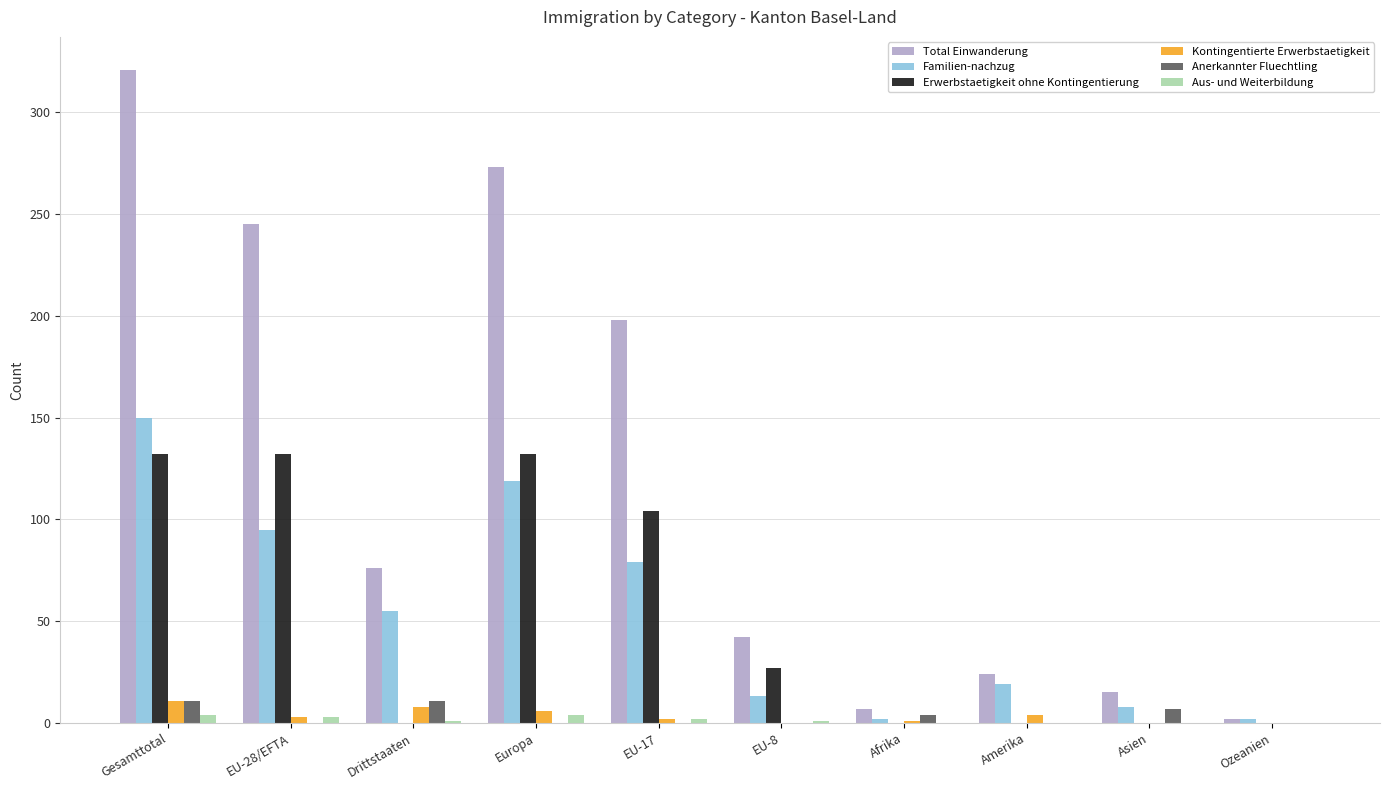

What is the sum of the Kontingentierte Erwerbstaetigkeit values at Gesamttotal and EU-28/EFTA?

14